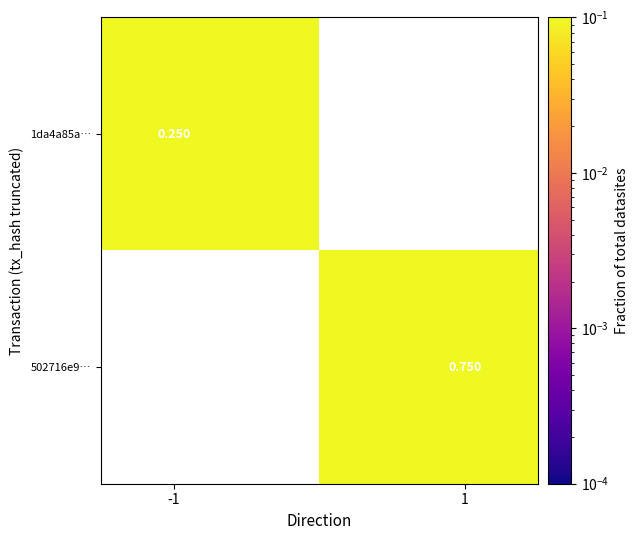

How many values in 502716e9… are above zero?

1